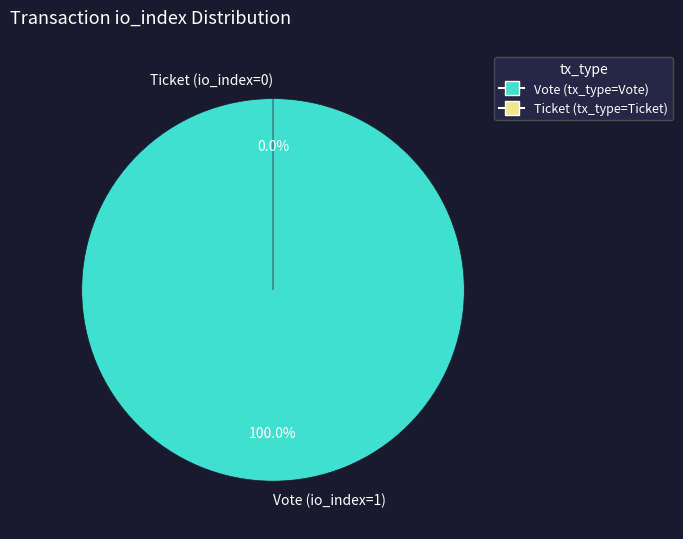

What is the largest slice in the pie chart?

Vote (io_index=1)